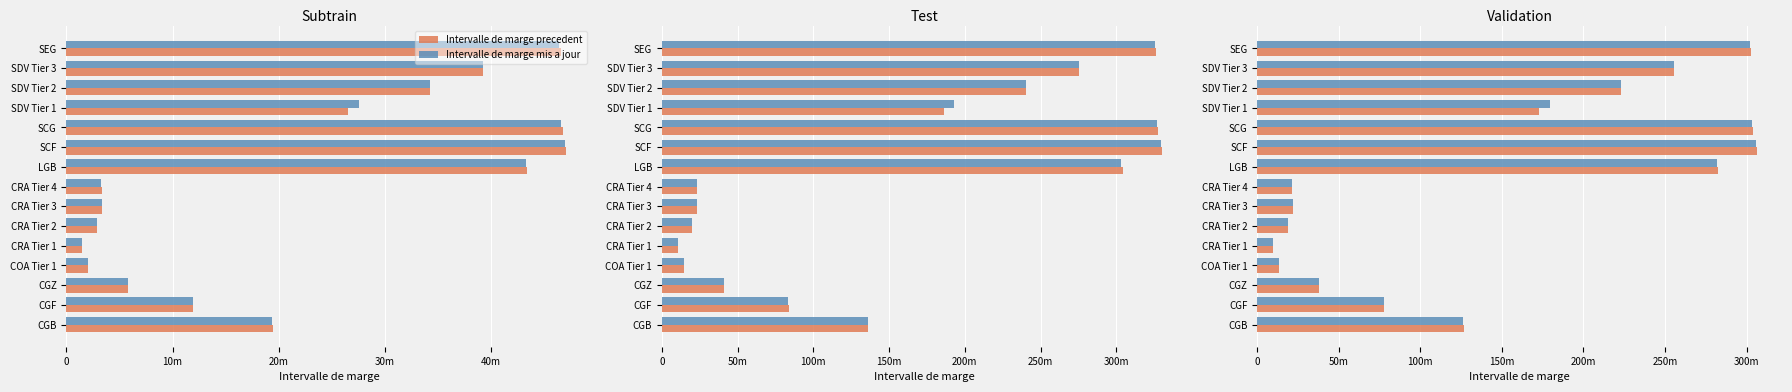

What is the difference between the maximum and minimum values in the Intervalle de marge precedent series?

0.3